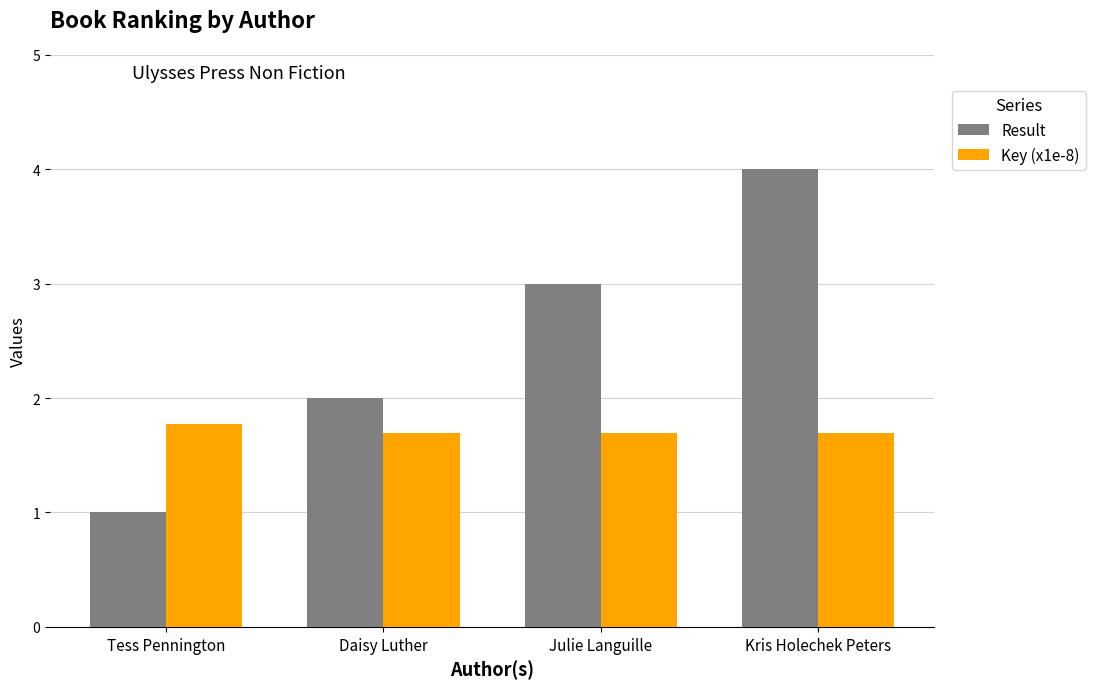

Which series has the largest range (max minus min)?

Result